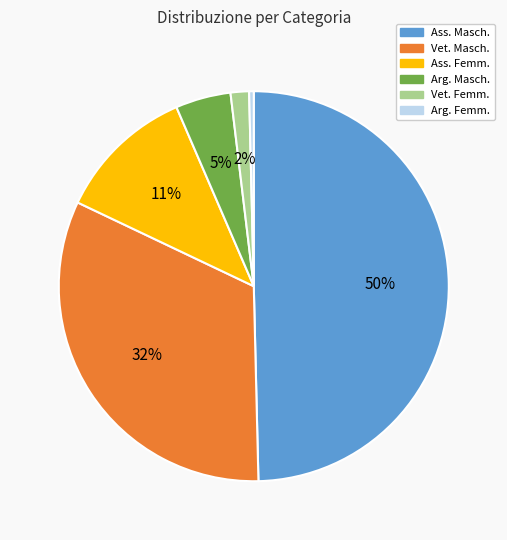

To the nearest percent, what portion does Ass. Masch. represent?

50%